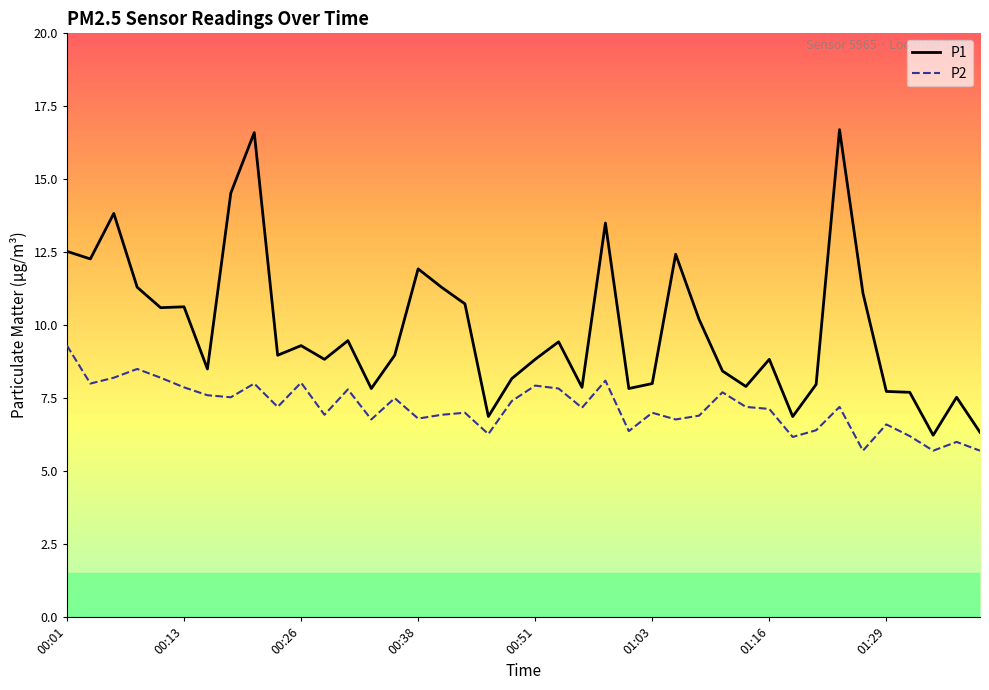

List the series in order of their peak value, highest first.

P1, P2